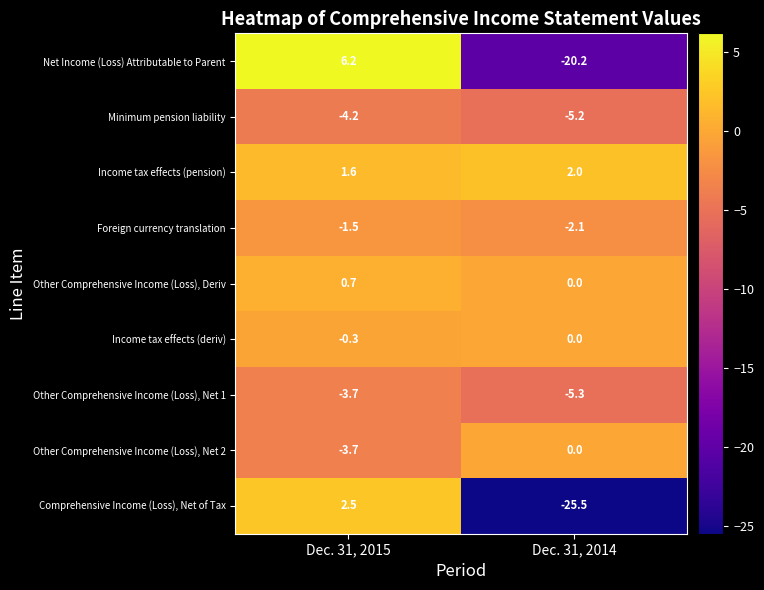

Between Dec. 31, 2015 and Dec. 31, 2014, which series saw the biggest shift?

Comprehensive Income (Loss), Net of Tax